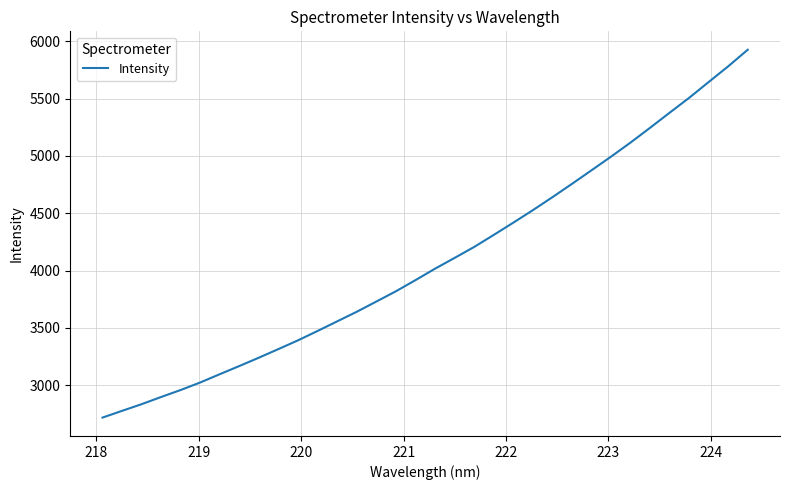

How many values are below 4016?

17